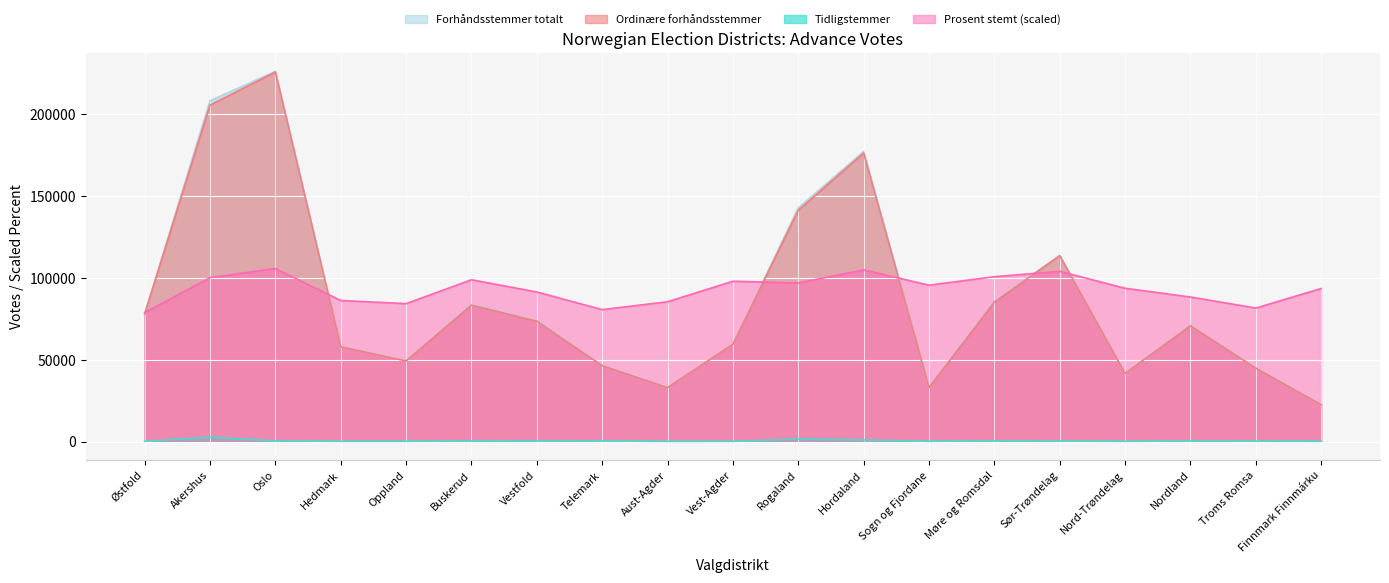

Is it true that Prosent stemt equals 98828.3 at Buskerud?

True